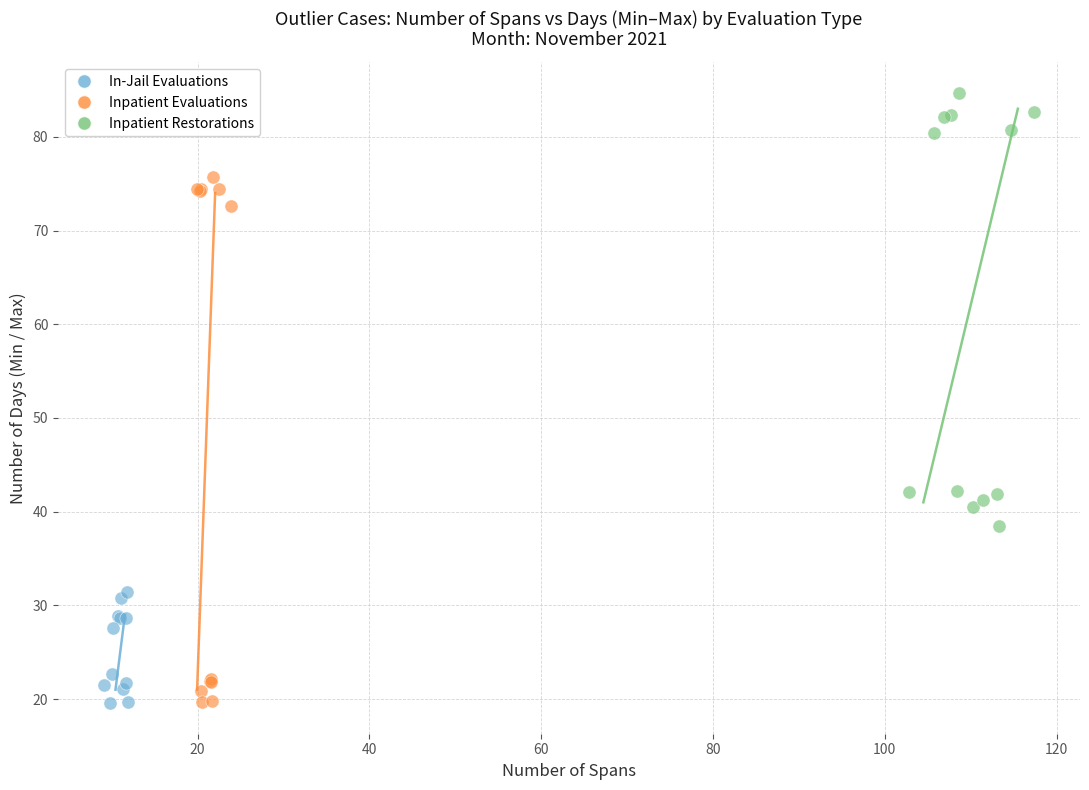

Which series contains the highest Y value?

Inpatient Restorations